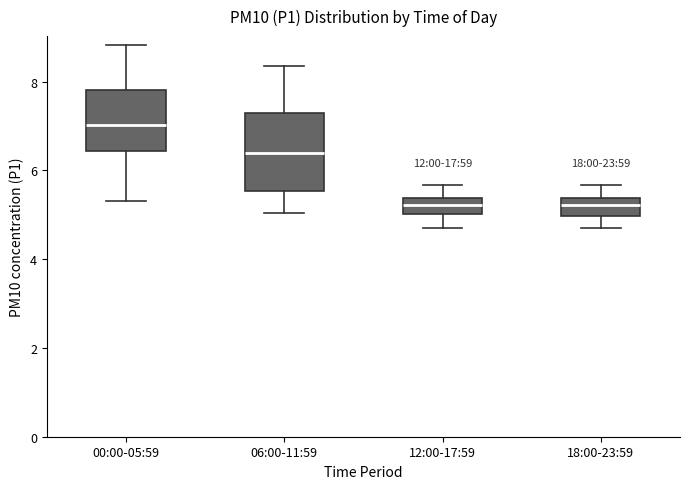

Which box is the tallest, from its lower edge to its upper edge?

06:00-11:59